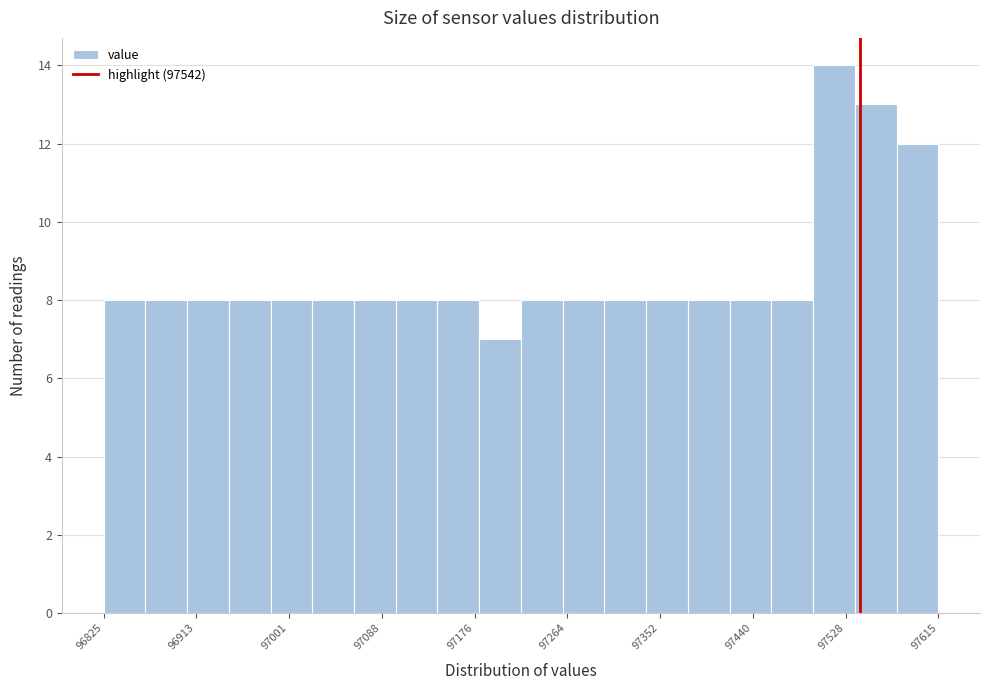

Read against the x-axis, roughly where is the centre of the tallest bar?

97520